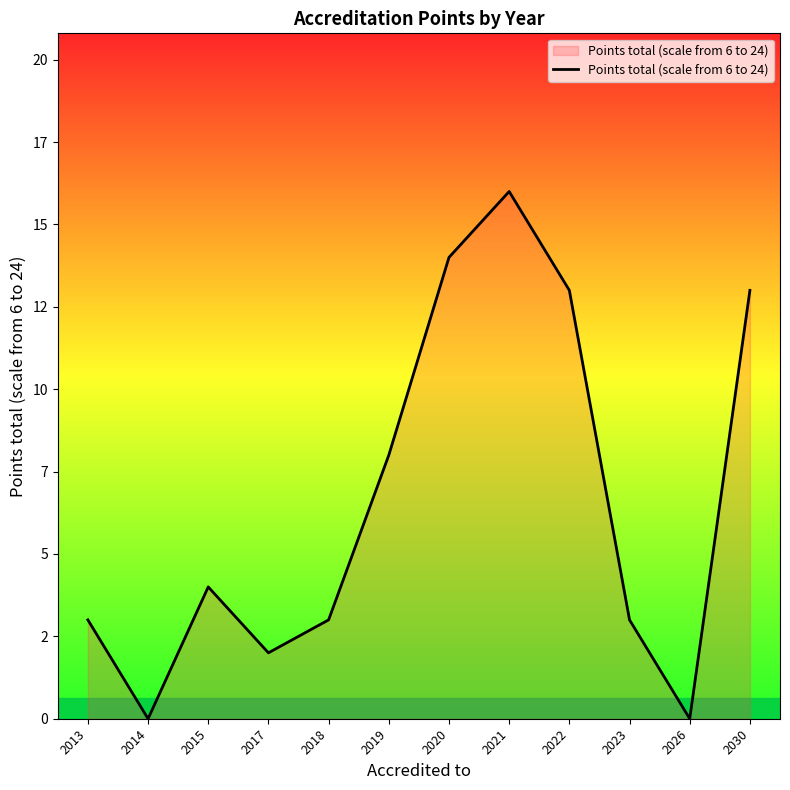

Reading right to left, transcribe all the data shown in this chart.

2030=13	2026=0	2023=3	2022=13	2021=16	2020=14	2019=8	2018=3	2017=2	2015=4	2014=0	2013=3